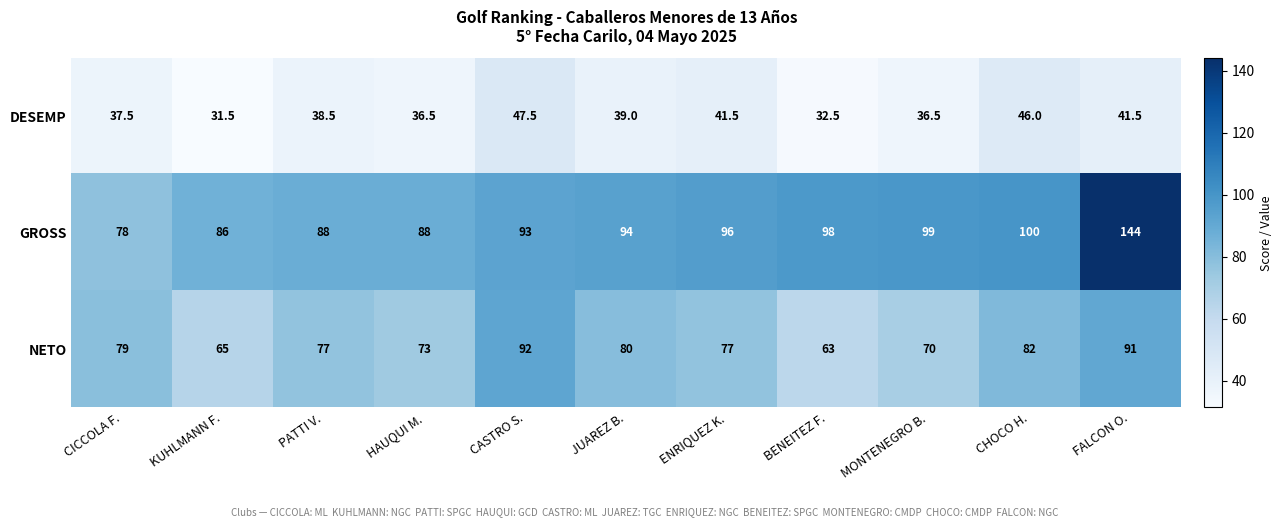

What is the total value across all series at HAUQUI M.?

197.5